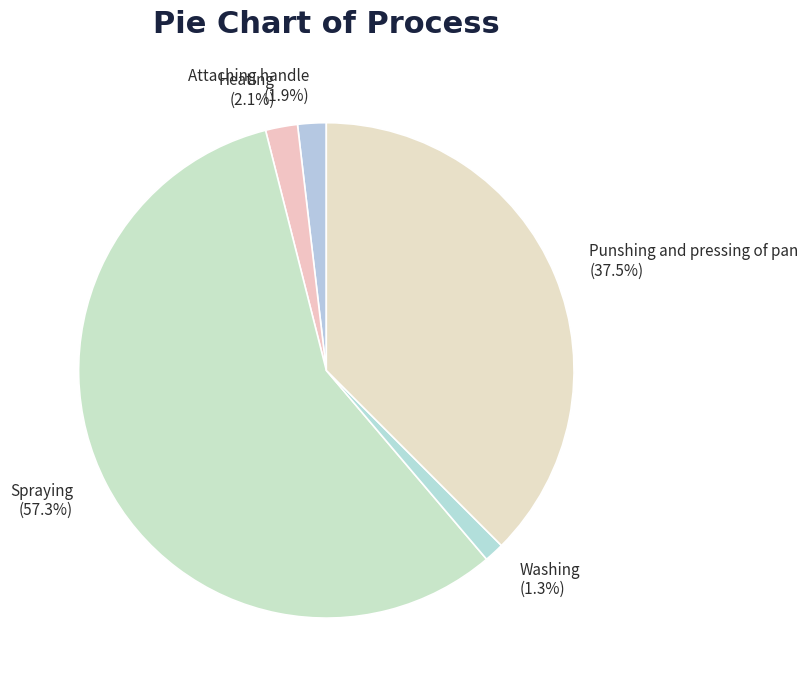

To the nearest percent, what is the combined percentage of Washing and Punshing and pressing of pan?

39%